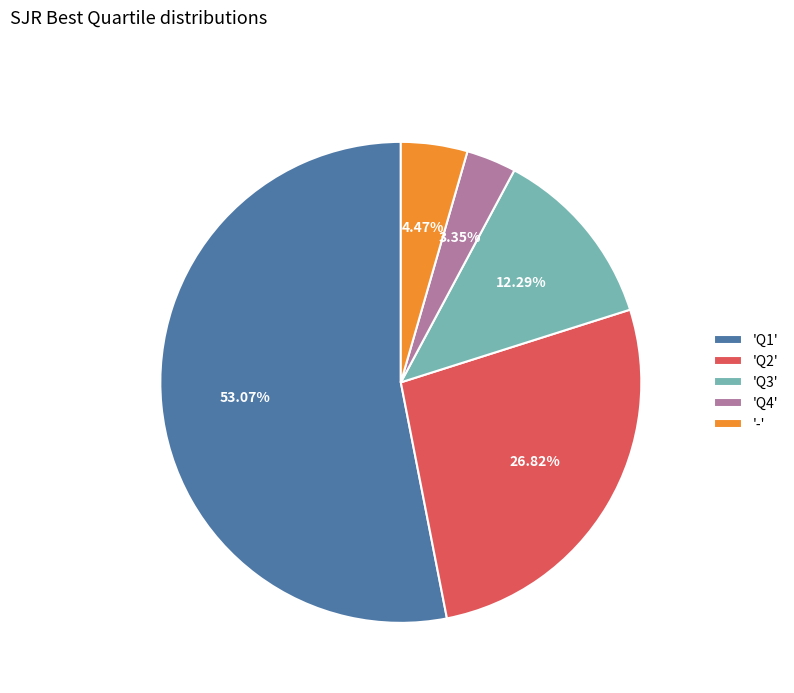

What is the largest slice in the pie chart?

'Q1'